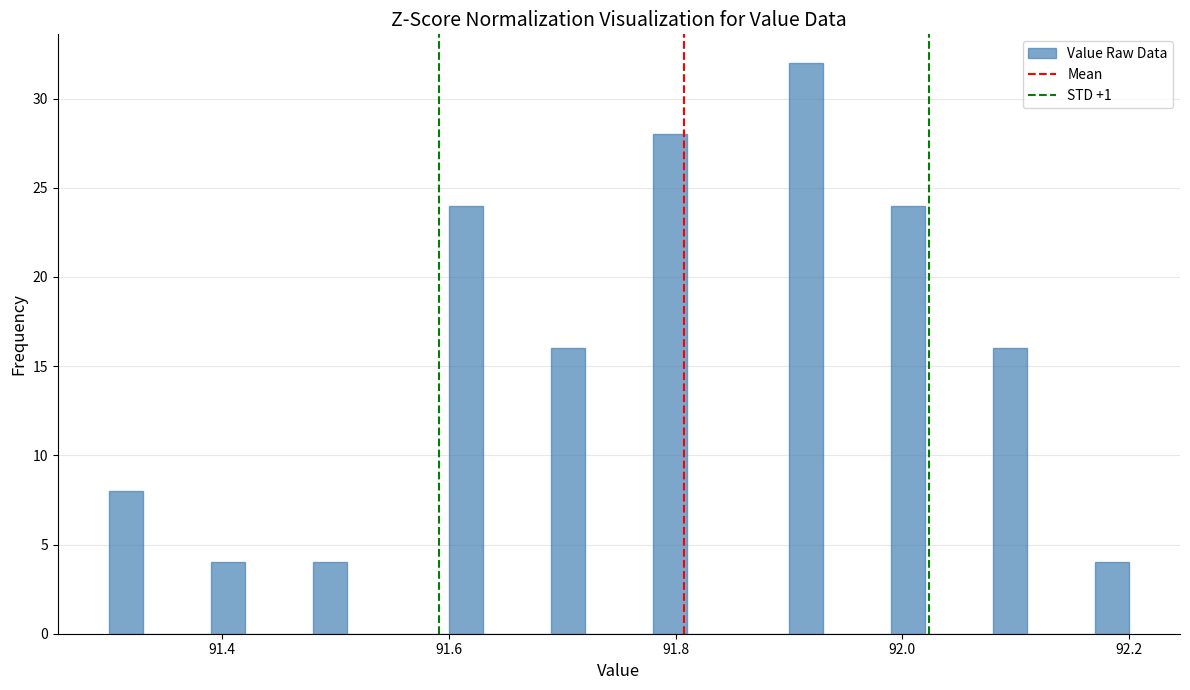

Read against the x-axis, roughly where is the centre of the tallest bar?

91.92